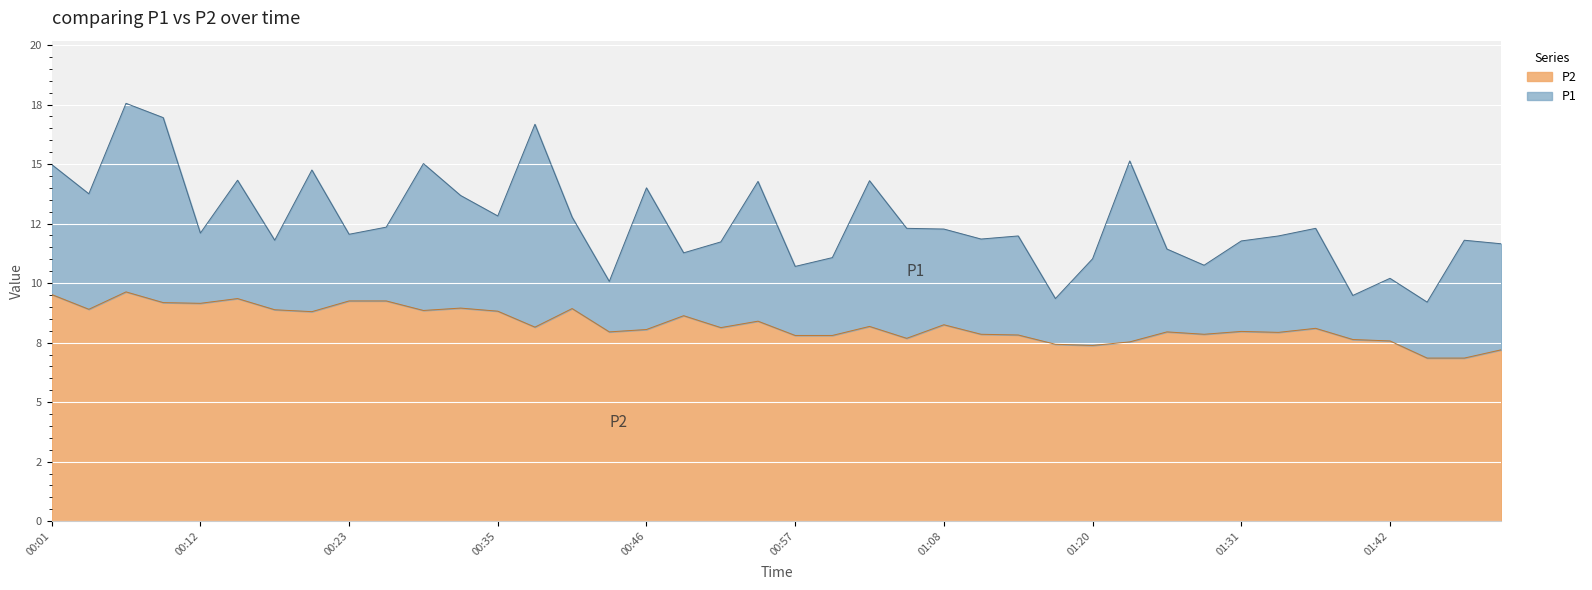

What are all the series names shown in the legend?

P2, P1